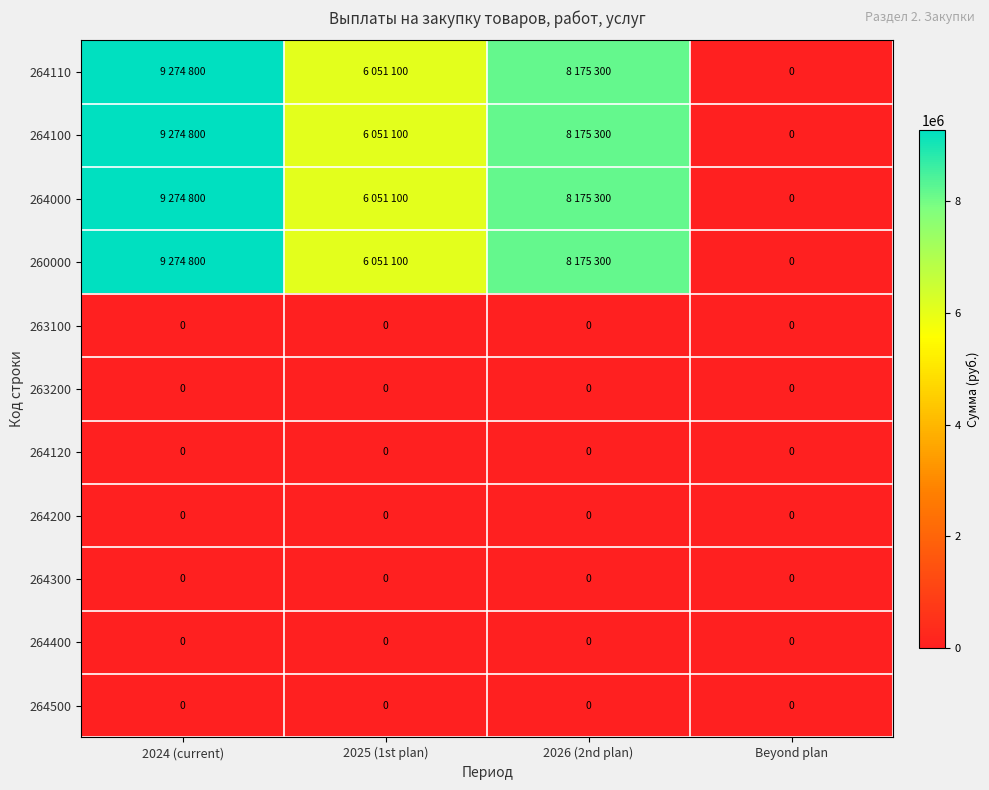

At how many categories does at least one series exceed 359261?

3